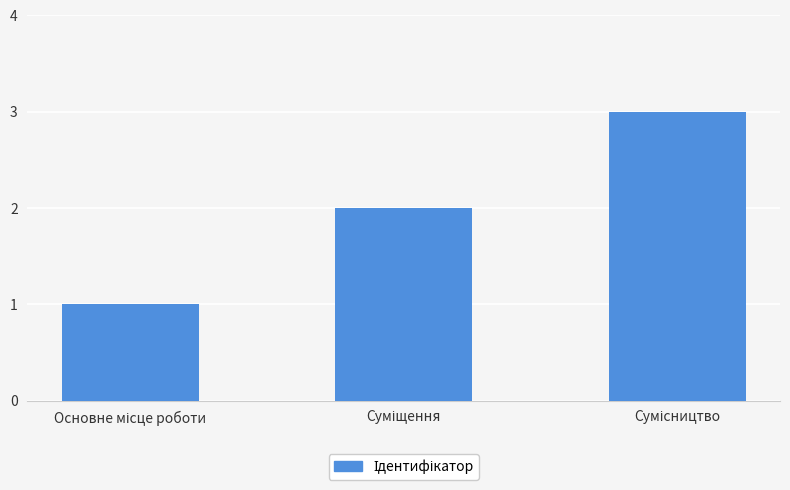

Reading left to right, extract all data points from this chart.

1	2	3